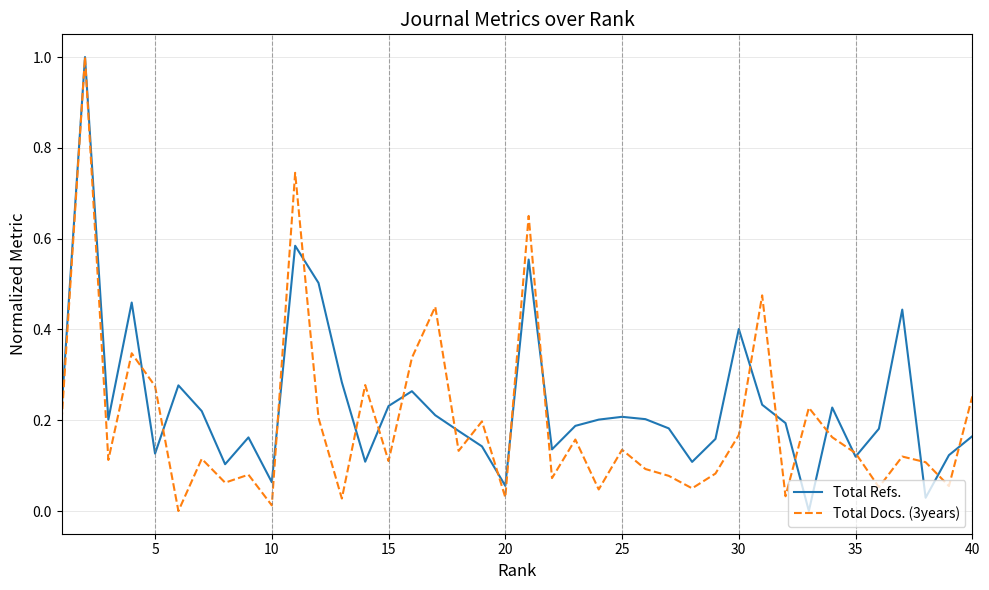

At 5, list the series in order from smallest to largest.

Total Refs., Total Docs. (3years)